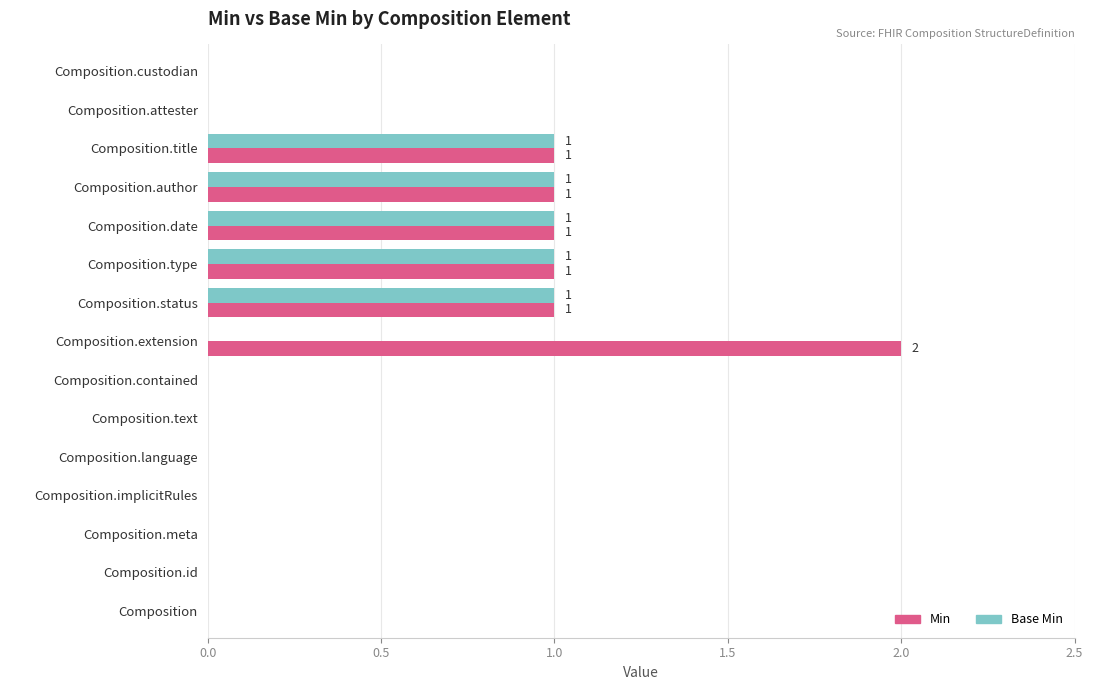

What is the sum of all Min values?

7